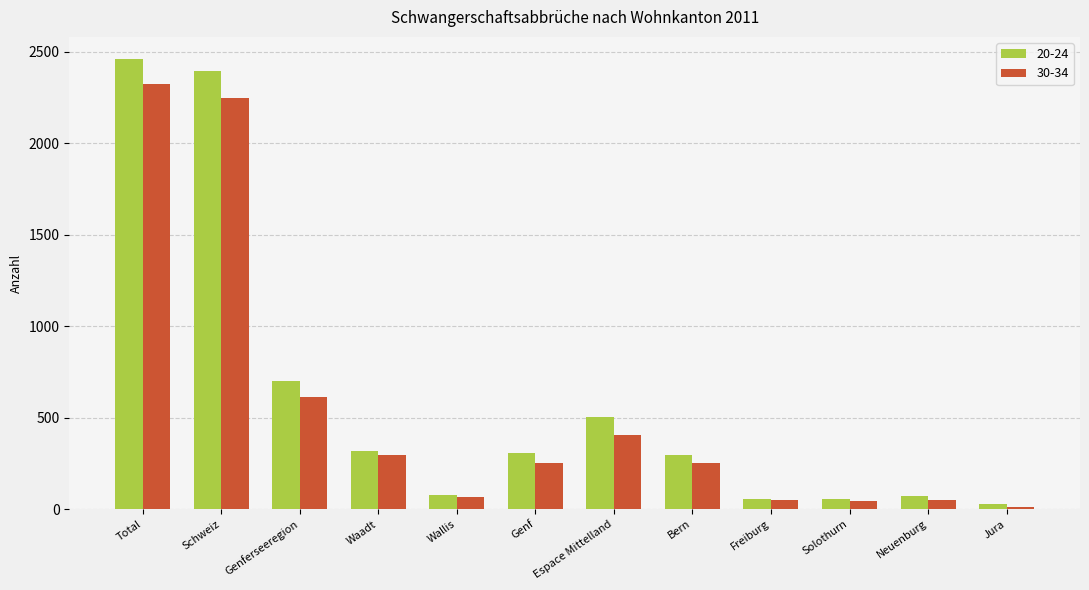

Does the chart contain stacked bars?

No